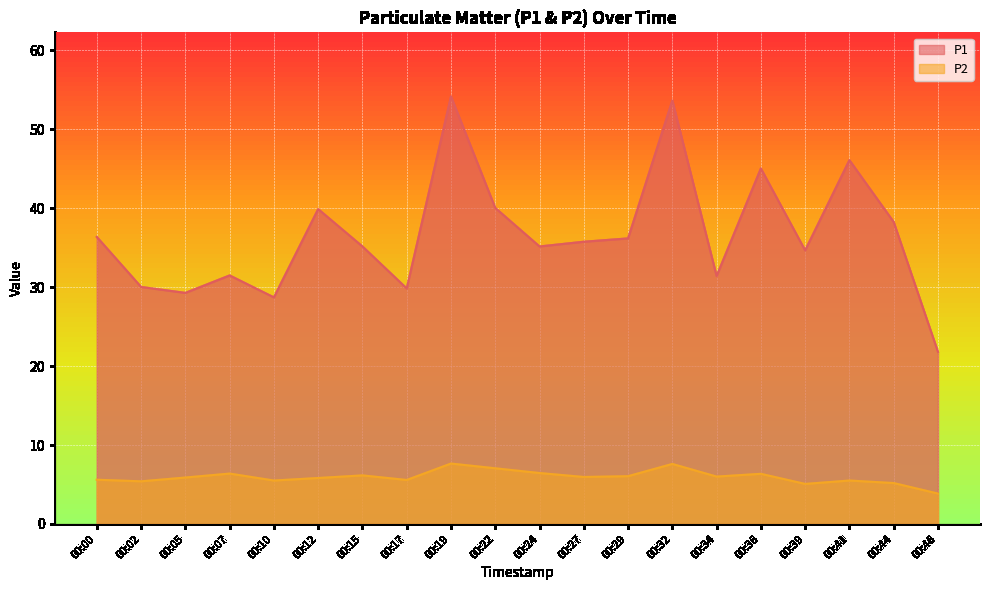

How many interior local peaks does the P1 series have?

6